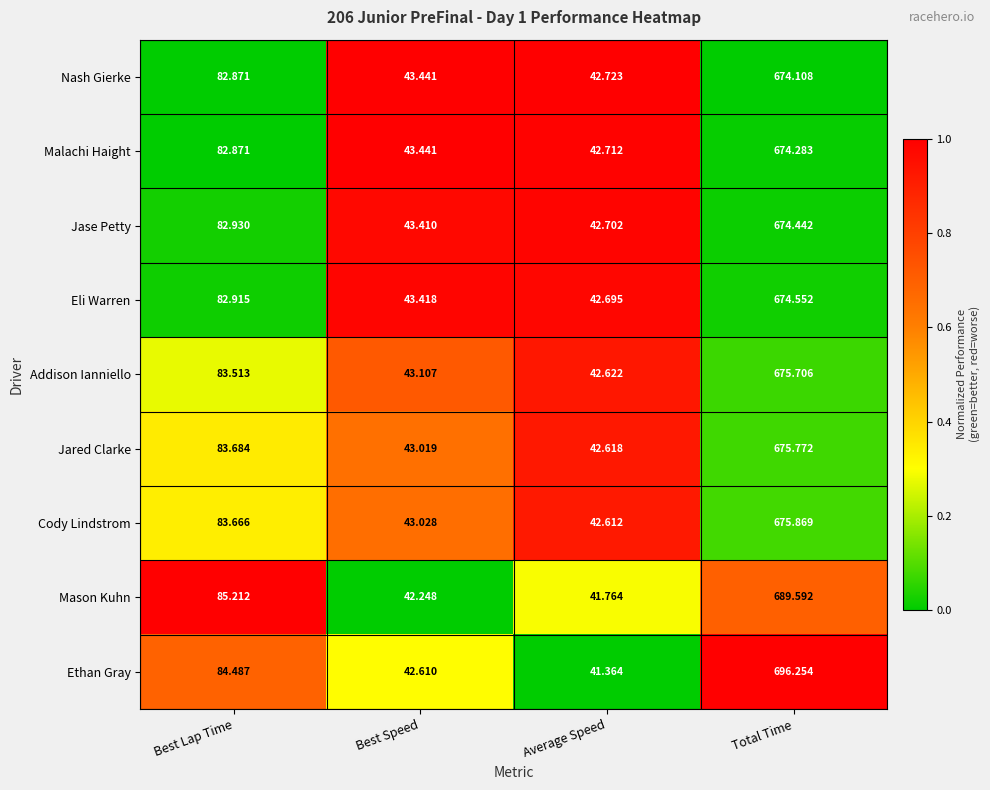

Which category has the highest value in the Nash Gierke series?

Total Time